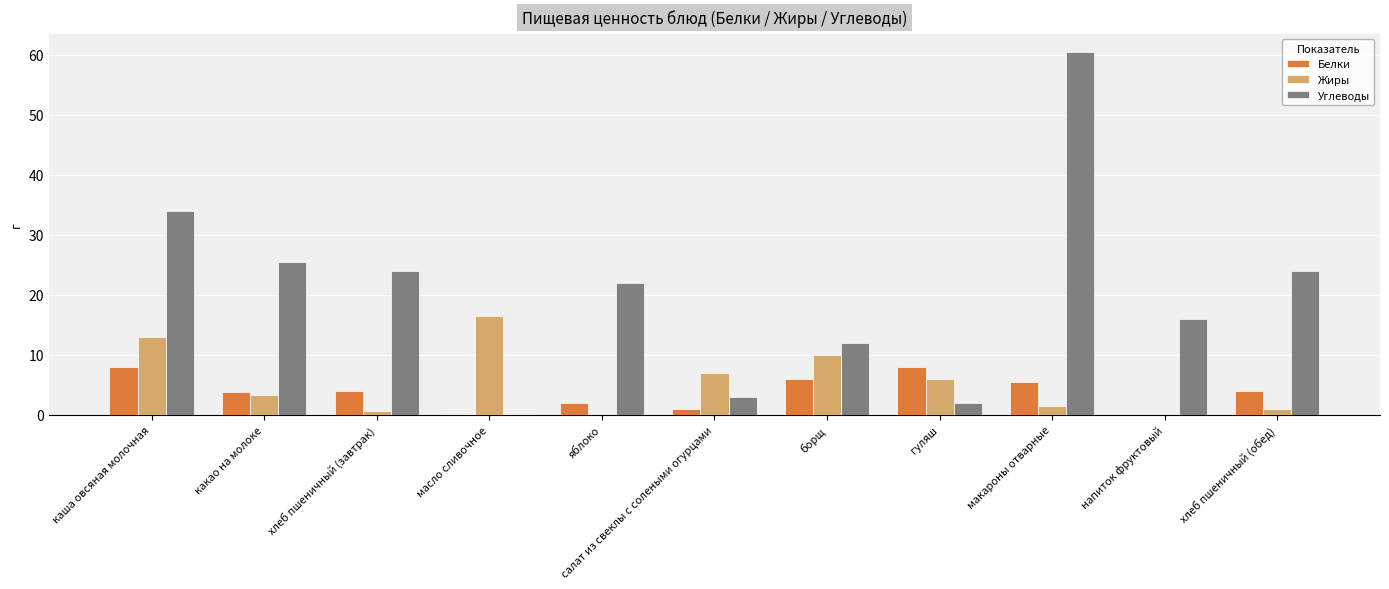

Are the bars horizontal?

No